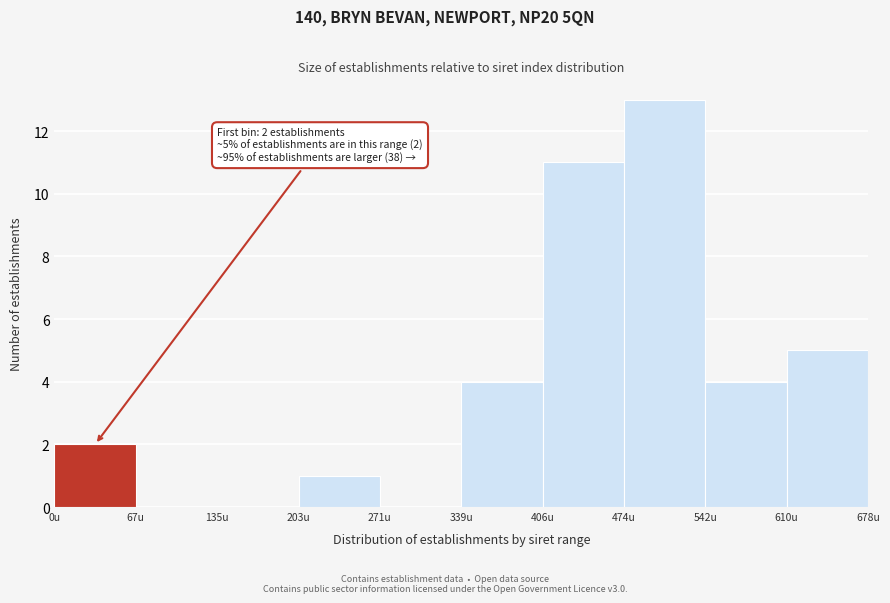

Which range on the x-axis has the tallest bar?

470 to 540